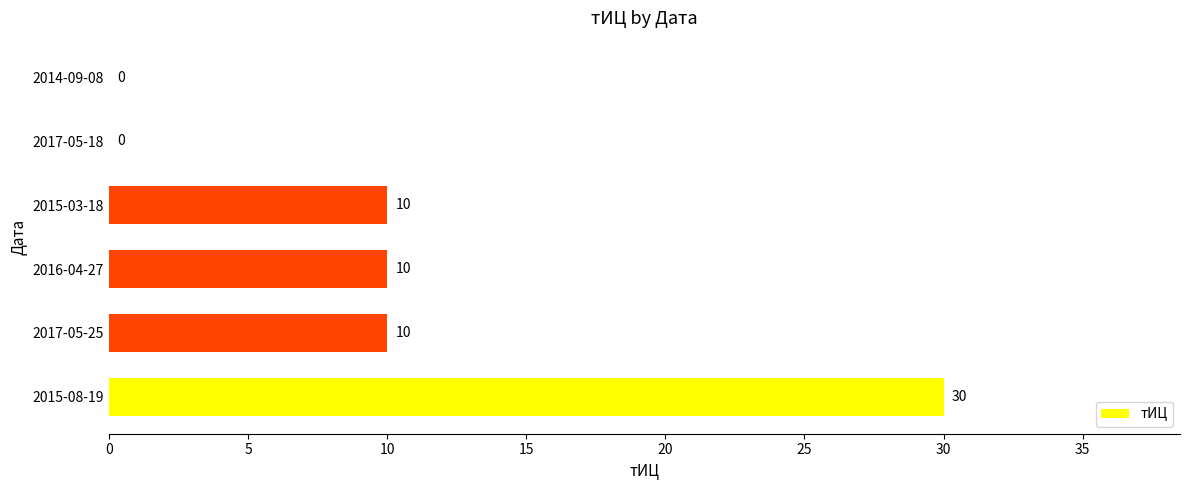

Approximately how many times larger is the value at 2016-04-27 compared to 2015-03-18?

1.0